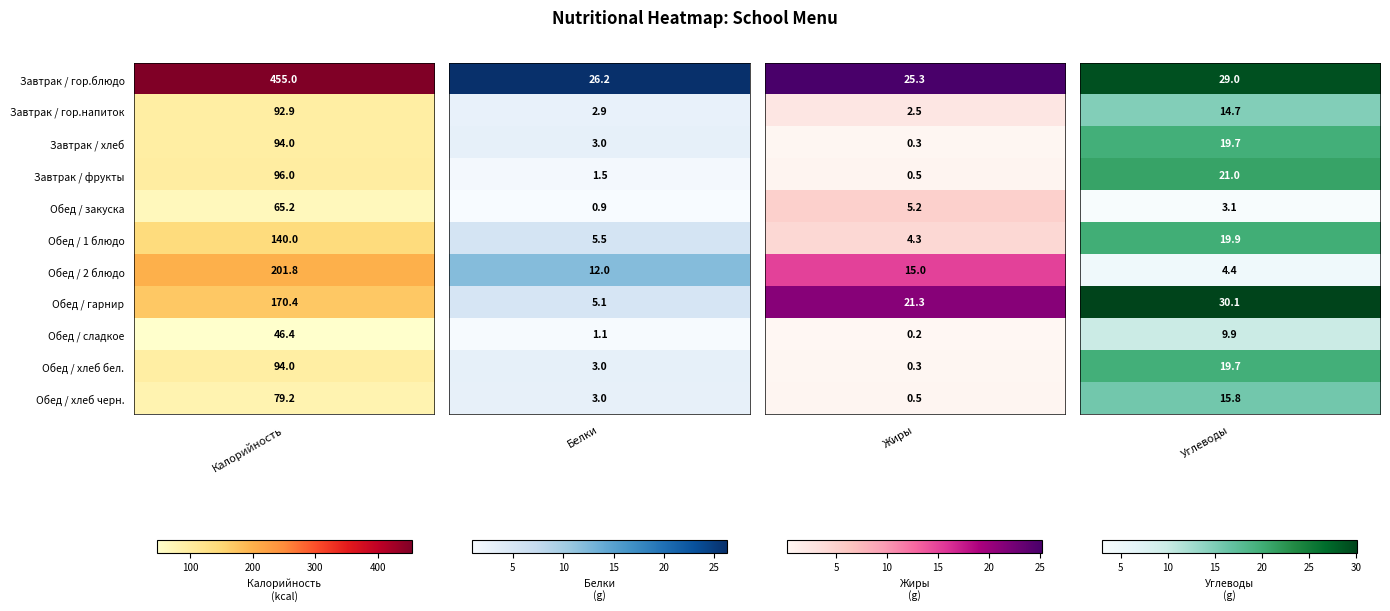

Is it true that Обед / закуска equals 5.2 at Завтрак / хлеб?

True